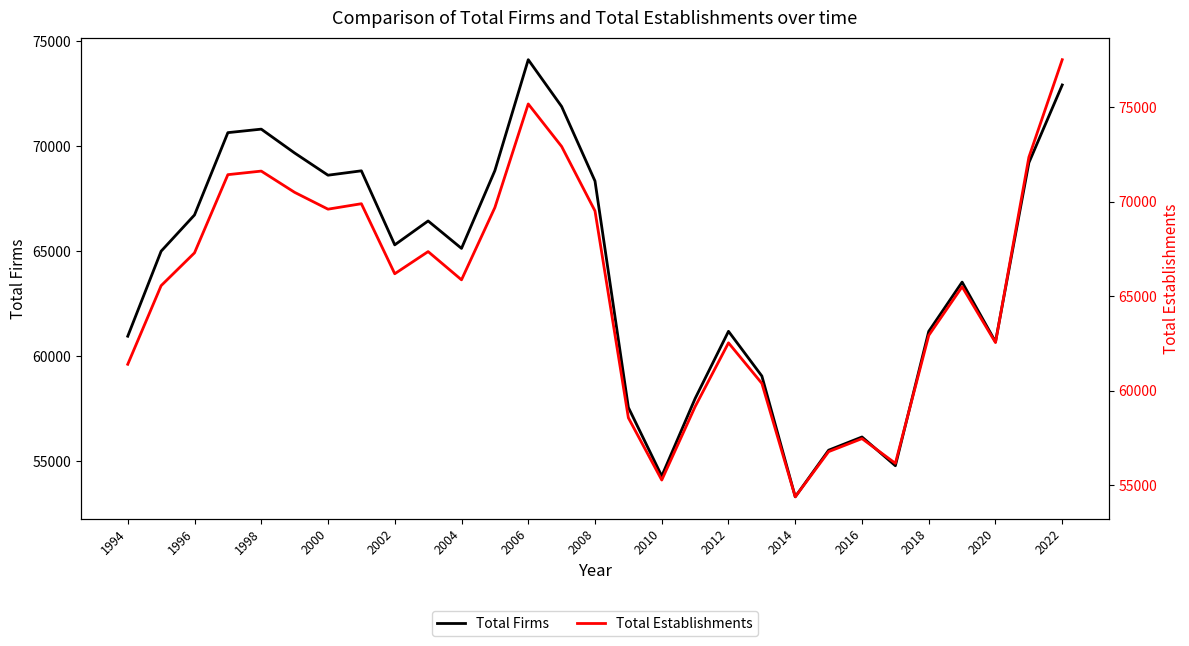

What is the minimum value for Total Establishments?

54383